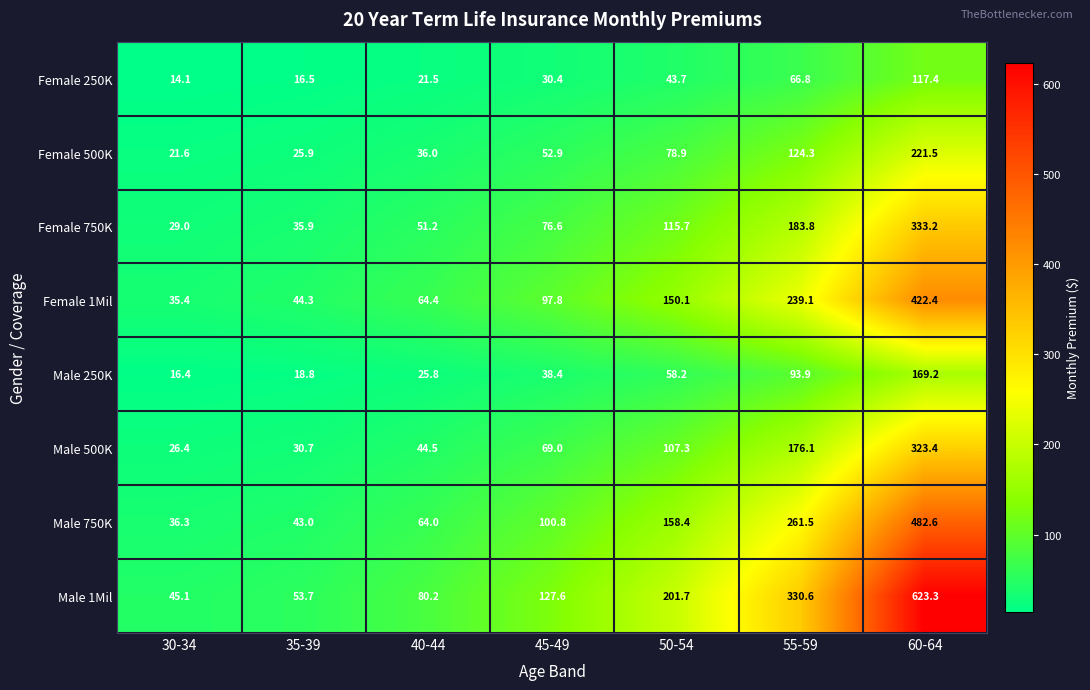

True or false: Male 1Mil has a value of 12.2 at 35-39.

False